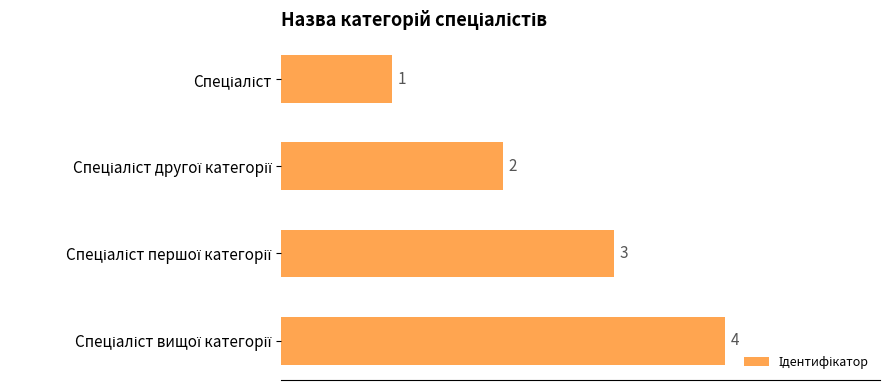

How many values are below 3?

2